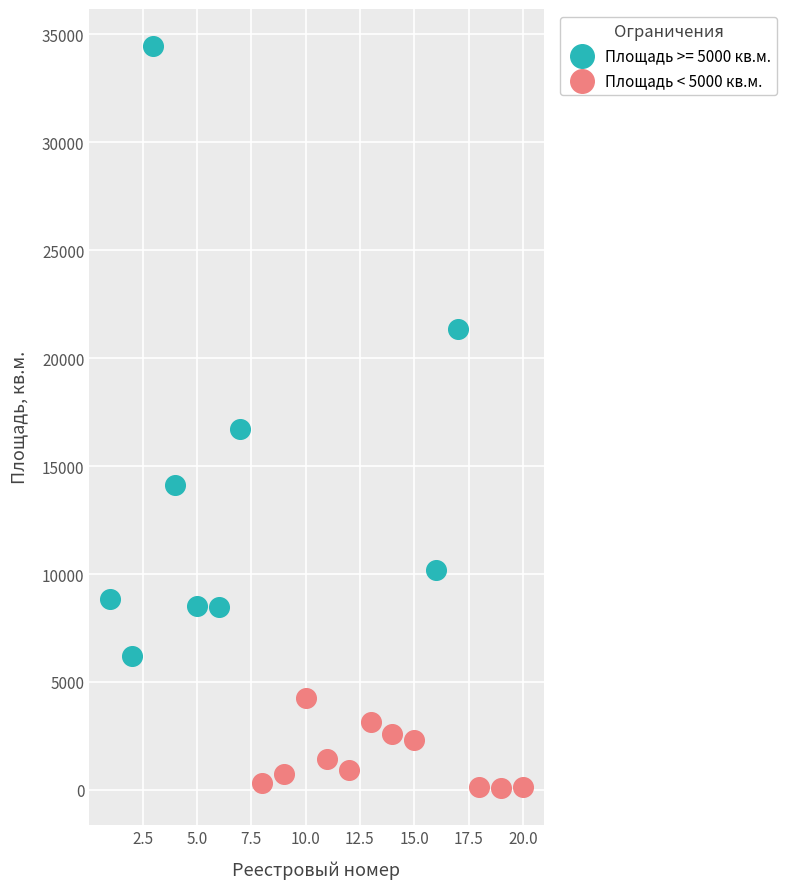

Which series has the largest Y range (max minus min)?

Площадь >= 5000 кв.м.